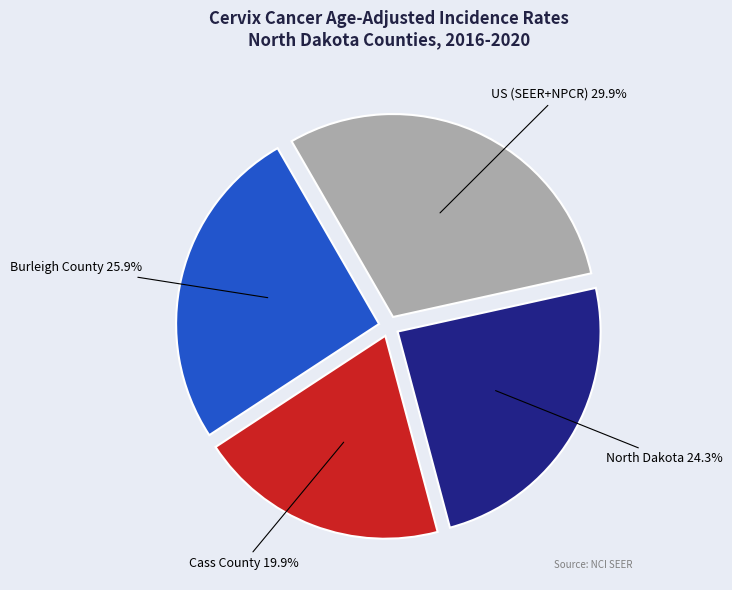

Is there a majority slice in this chart?

No